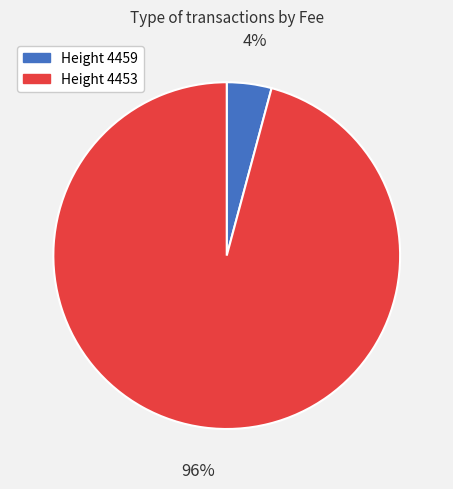

Is the sum of Height 4453 and Height 4459 greater than half?

Yes